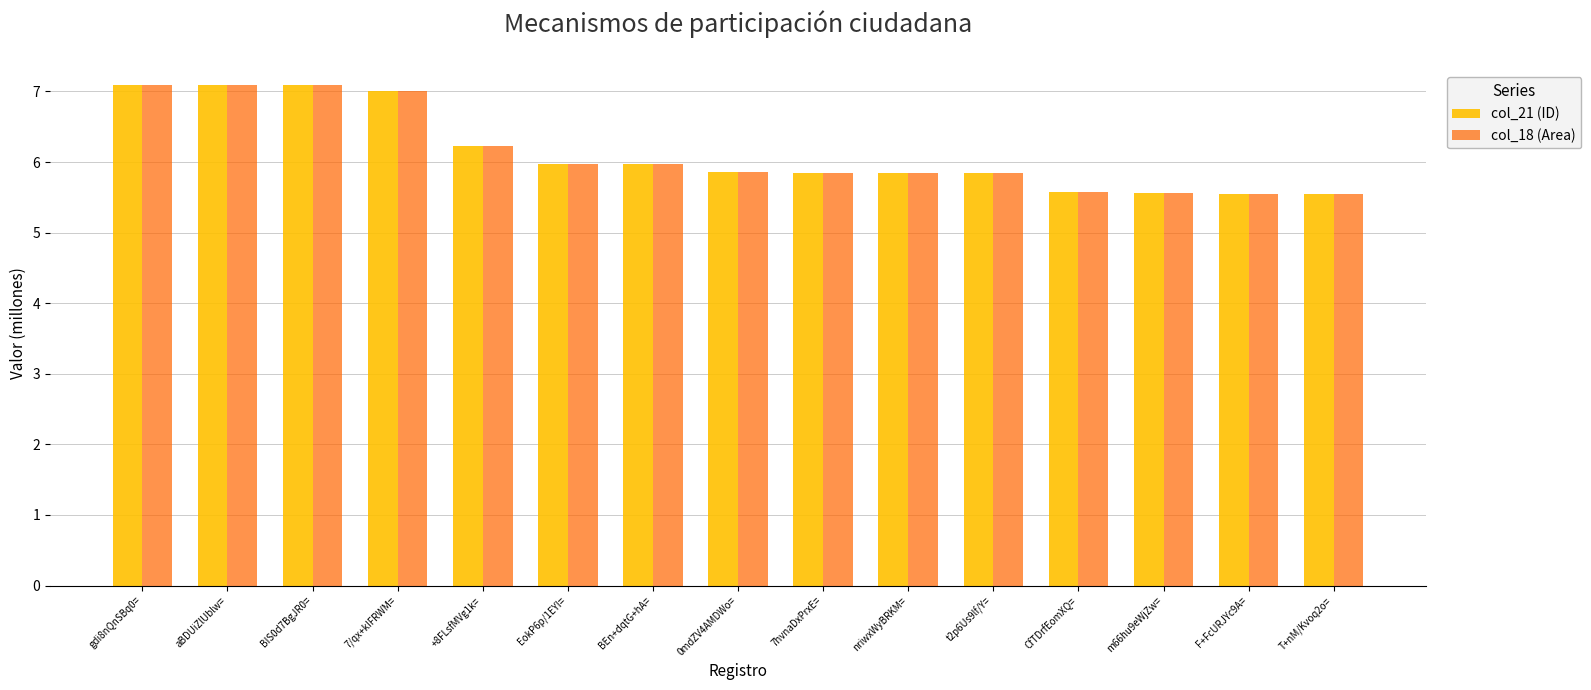

What is the minimum value for col_21 (ID)?

5.5